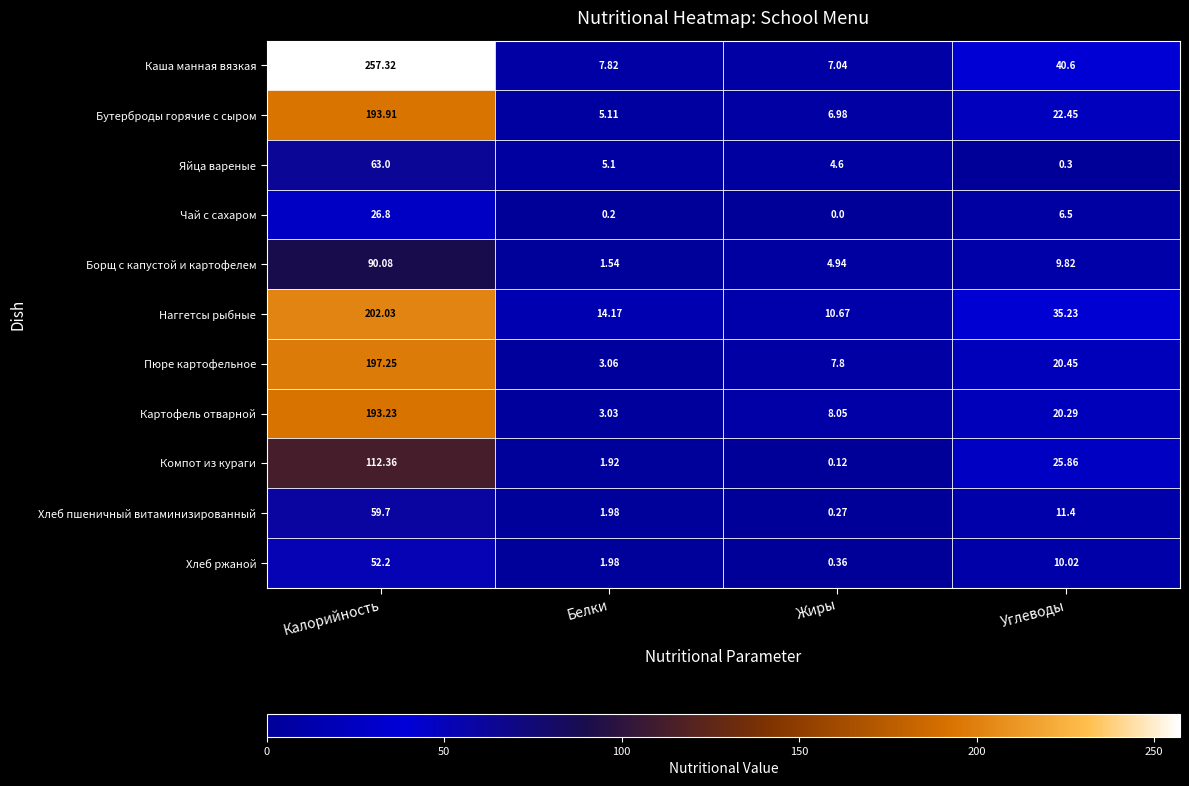

At Углеводы, list the series in order from smallest to largest.

Яйца вареные, Чай с сахаром, Борщ с капустой и картофелем, Хлеб ржаной, Хлеб пшеничный витаминизированный, Картофель отварной, Пюре картофельное, Бутерброды горячие с сыром, Компот из кураги, Наггетсы рыбные, Каша манная вязкая